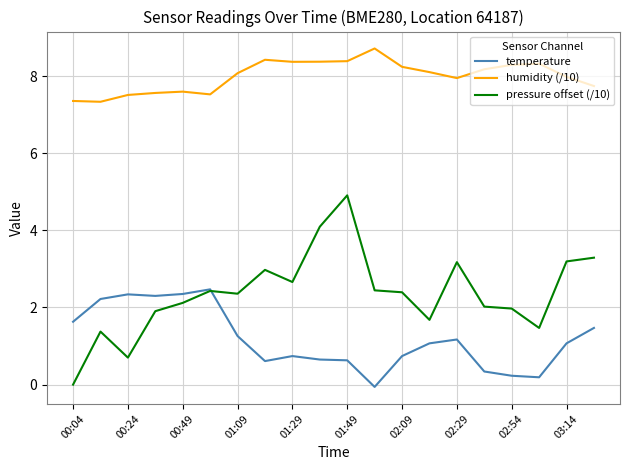

What is the minimum value for humidity (/10)?

7.3